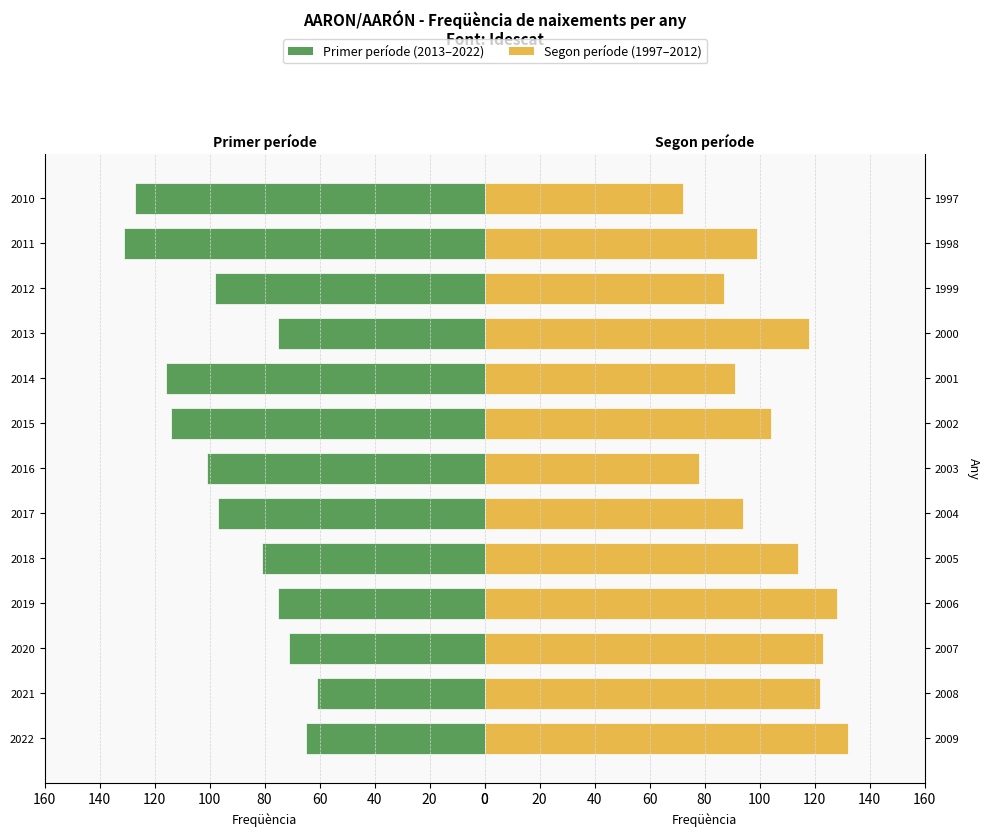

What is the value of the Segon període (1997-2012) bar at the 12th from the left?

99